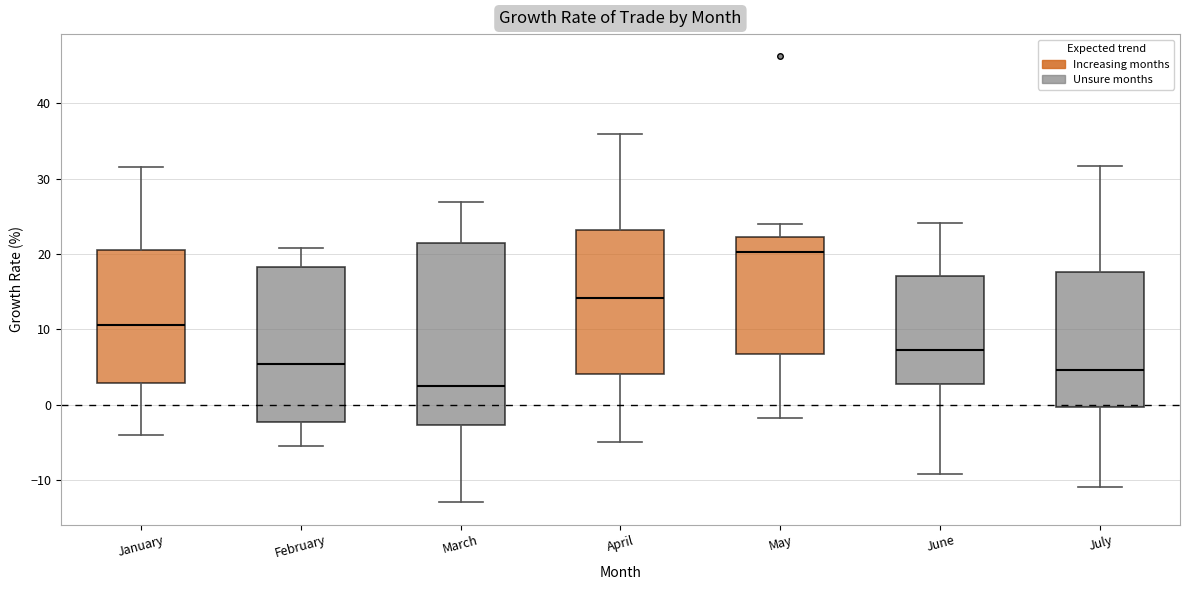

Where is the upper edge of the box for July on the y-axis? The values are not printed on the chart, so give them approximately, as read against the axis.

18